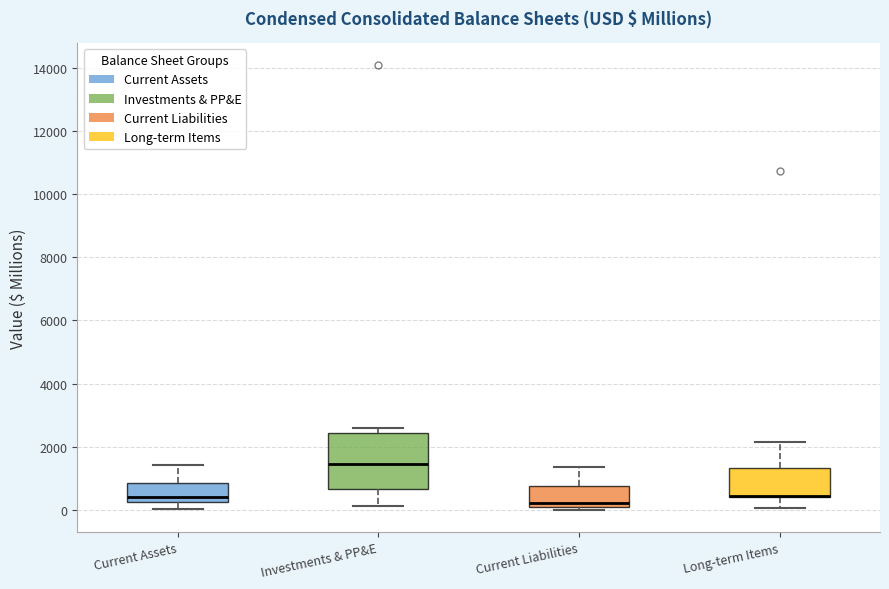

Where does the lower whisker of the box for Investments & PP&E end on the y-axis? The values are not printed on the chart, so give them approximately, as read against the axis.

200